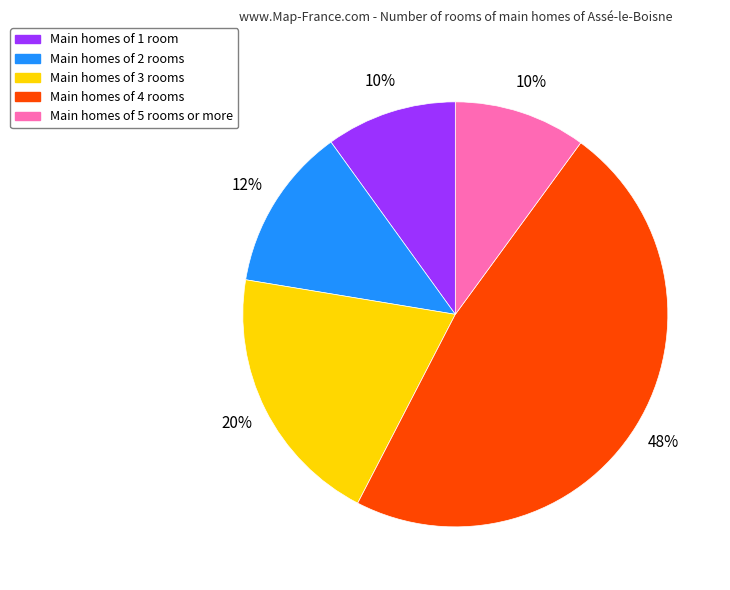

Do Main homes of 4 rooms and Main homes of 2 rooms together represent more than half of the pie?

Yes